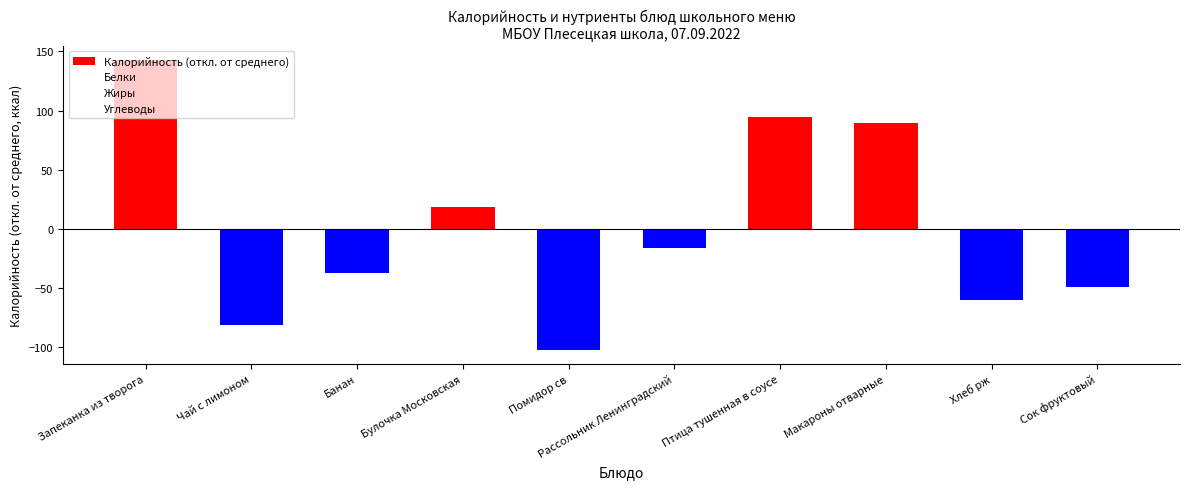

True or false: the data shows -5.6 at Рассольник Ленинградский.

False